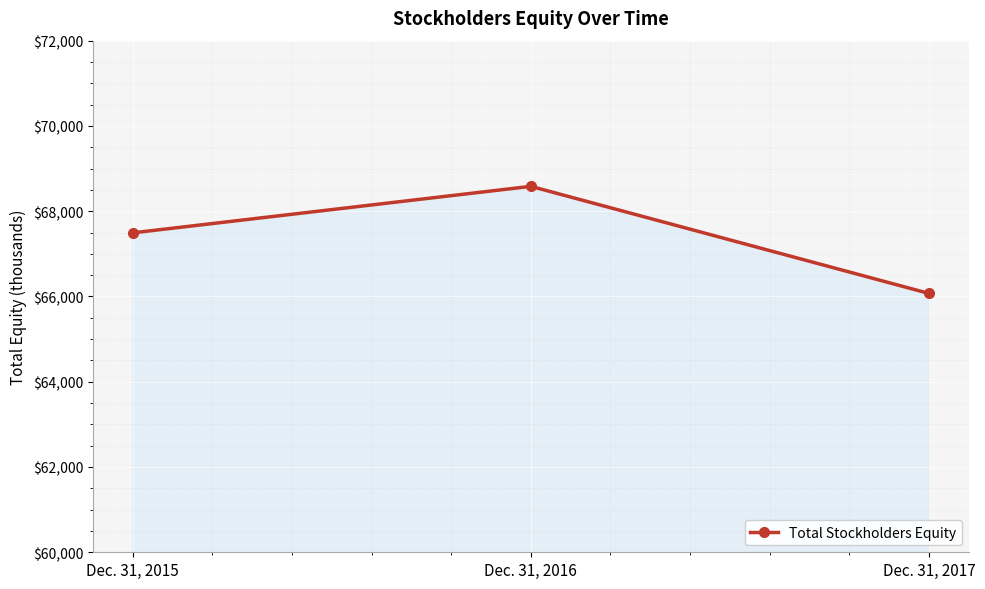

What is the value of the 1st point from the left?

67492